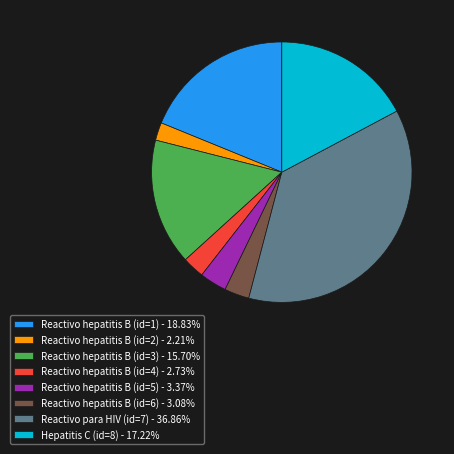

What is the largest slice in the pie chart?

Reactivo para HIV (id=7)